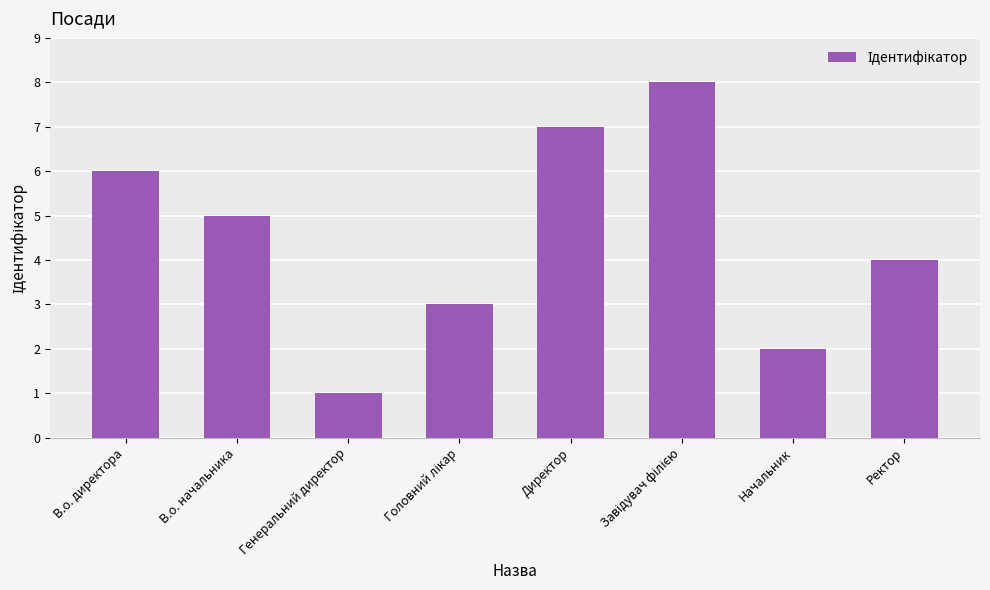

What is the sum of all values?

36